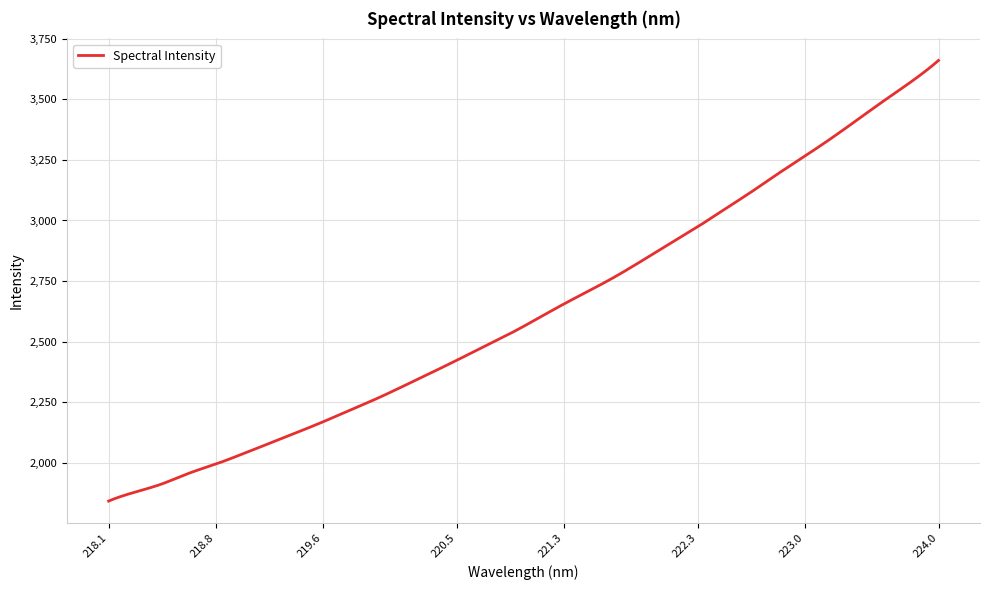

What is the minimum value shown in the chart?

1842.8